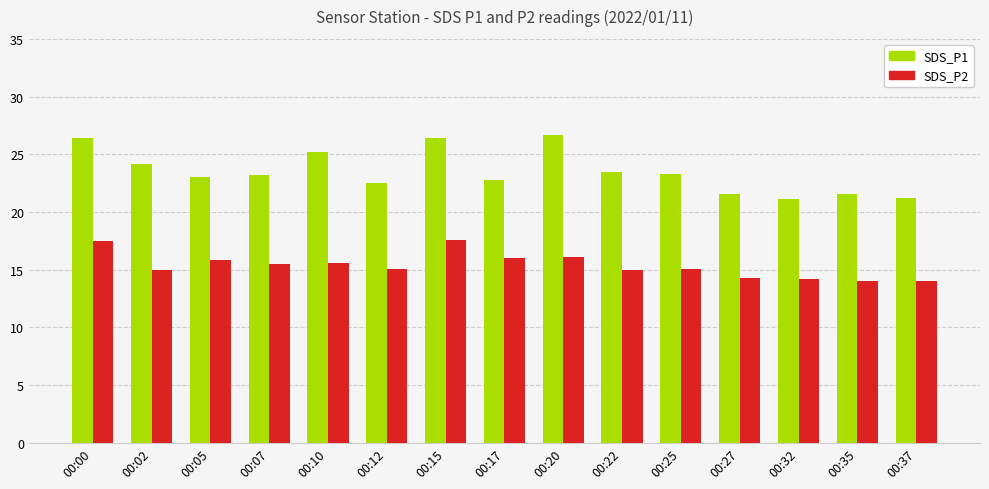

How many series are shown in this chart?

2